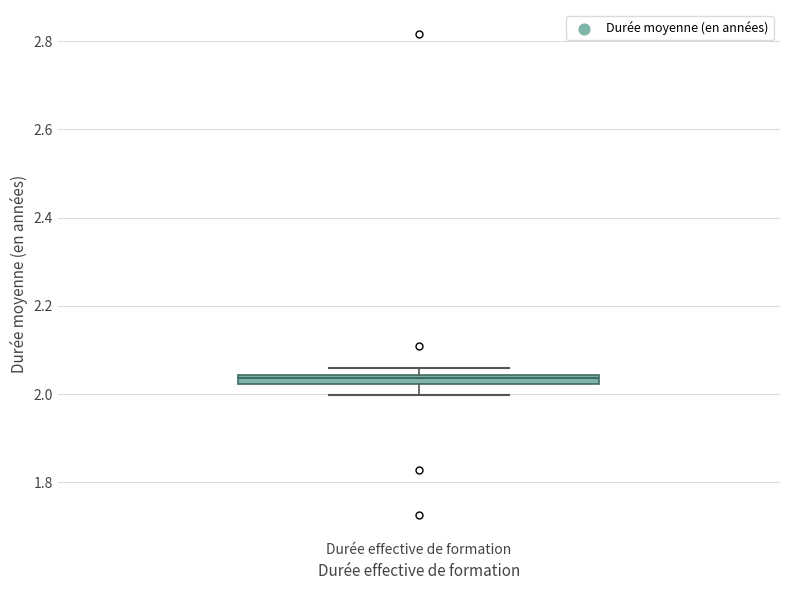

Where is the upper edge of the box for Durée effective de formation on the y-axis? The values are not printed on the chart, so give them approximately, as read against the axis.

2.04